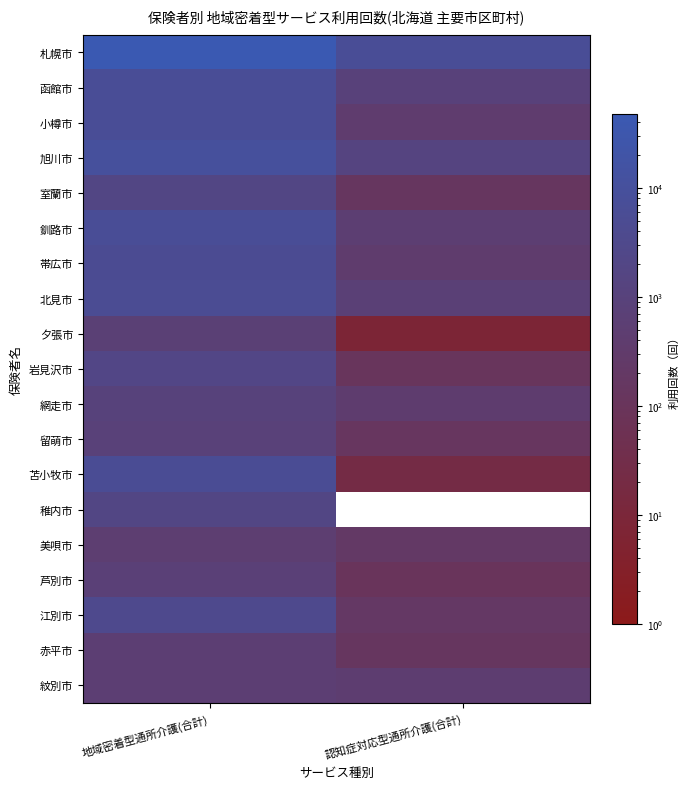

What is the greatest value displayed?

47576